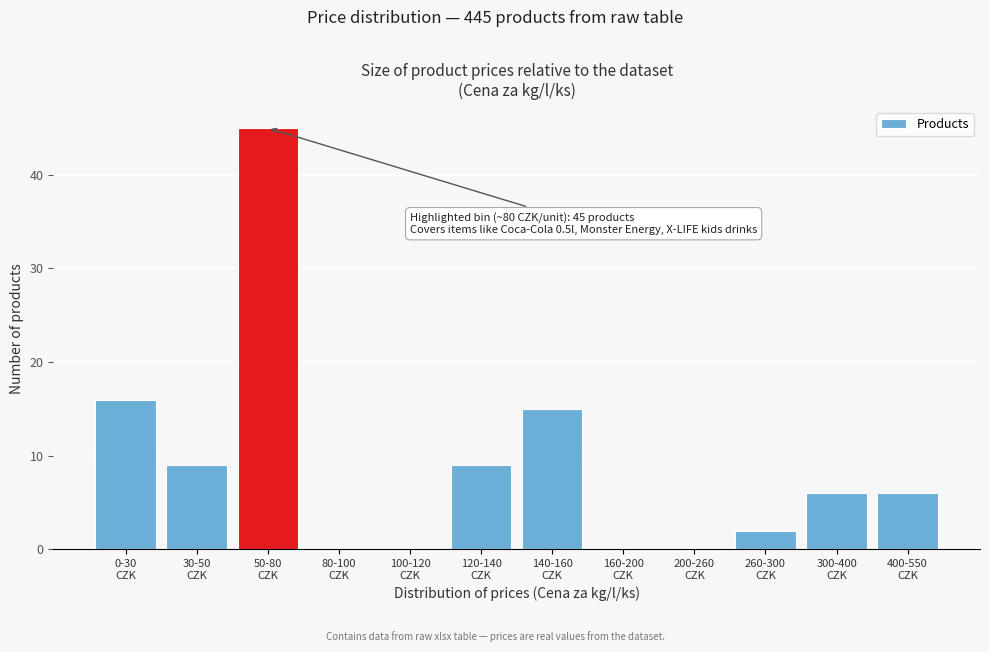

What is the sum of all values?

108